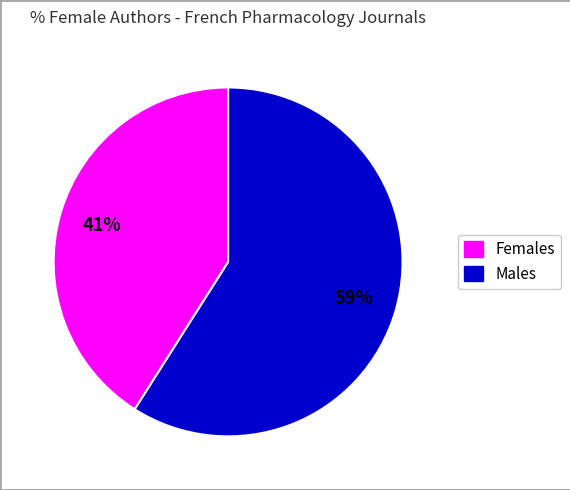

Does any single category account for the majority?

Yes